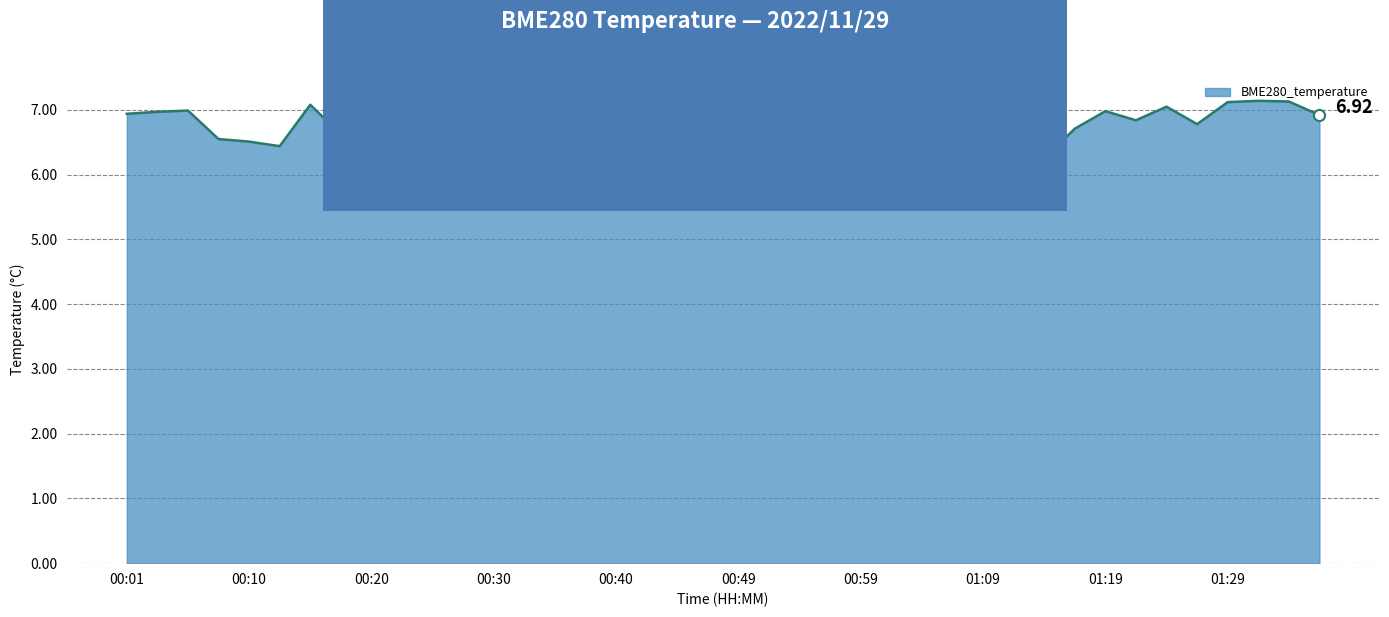

What is the difference between the maximum and minimum values?

1.1